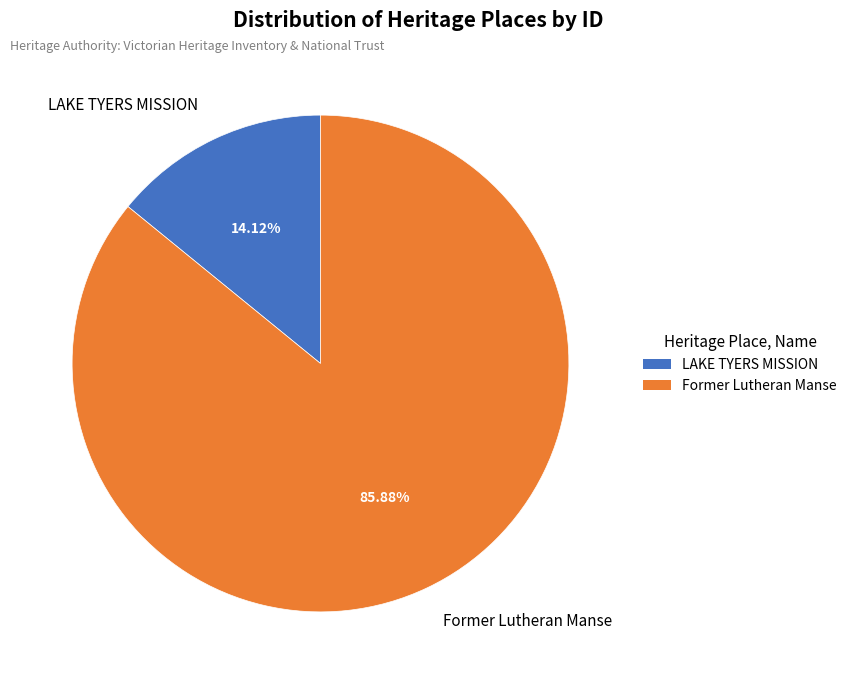

Which category has the biggest portion of the pie?

Former Lutheran Manse